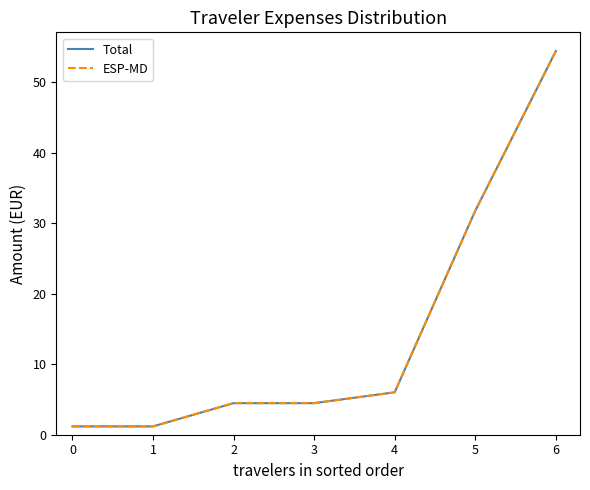

Is this an area chart (filled region under the line)?

No